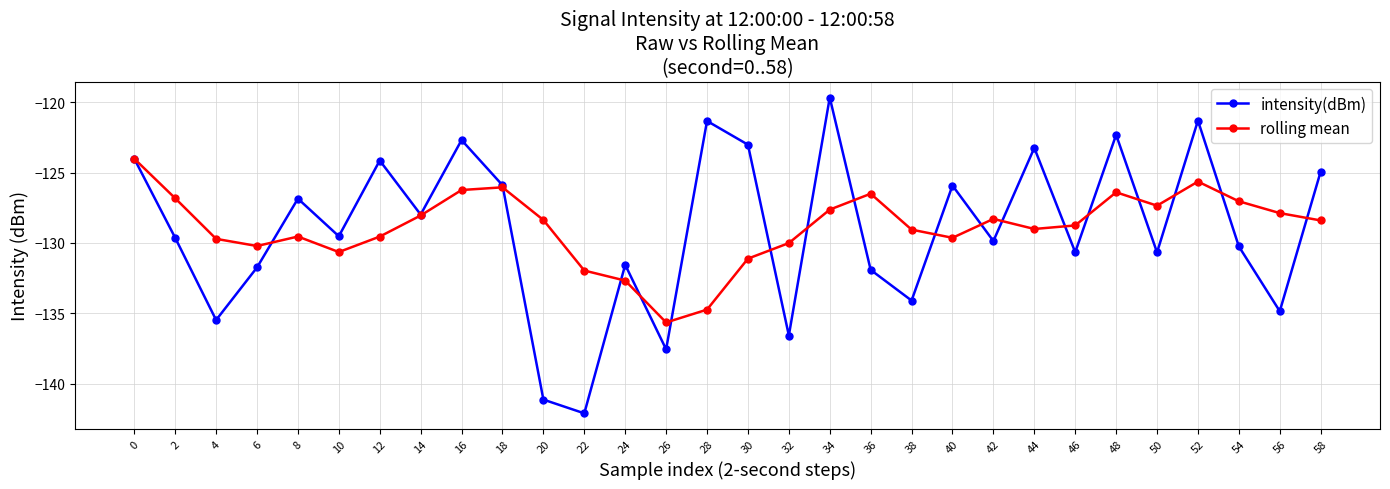

Which category has the lowest value across all series?

22